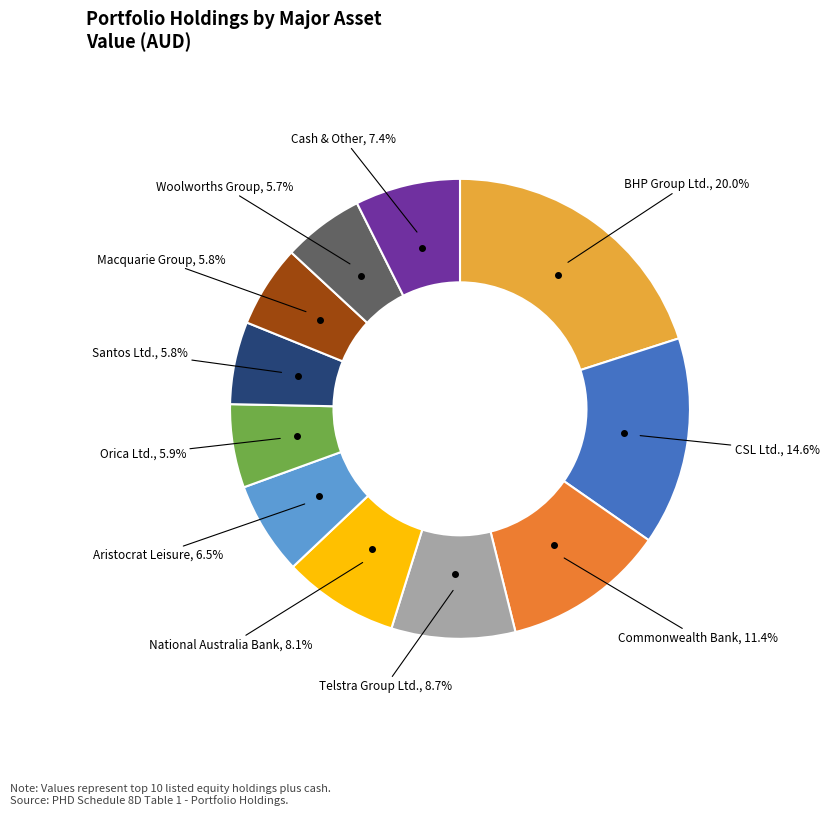

How many slices are in this pie chart?

11